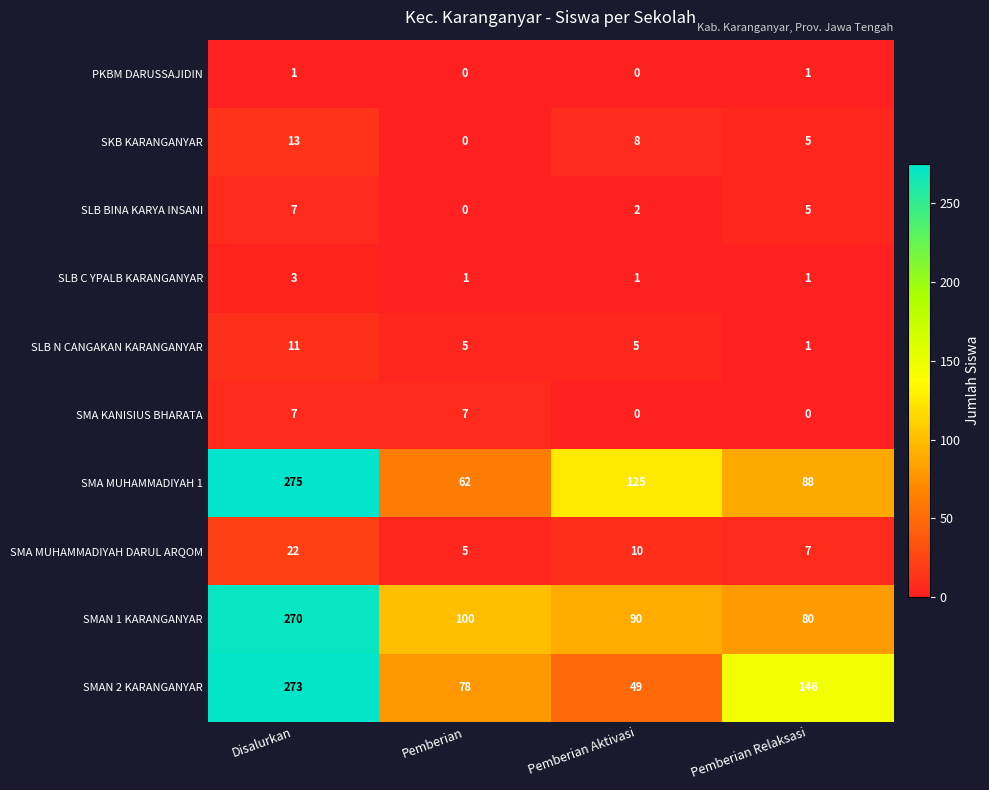

What is the spread (max minus min) of values at Pemberian?

100